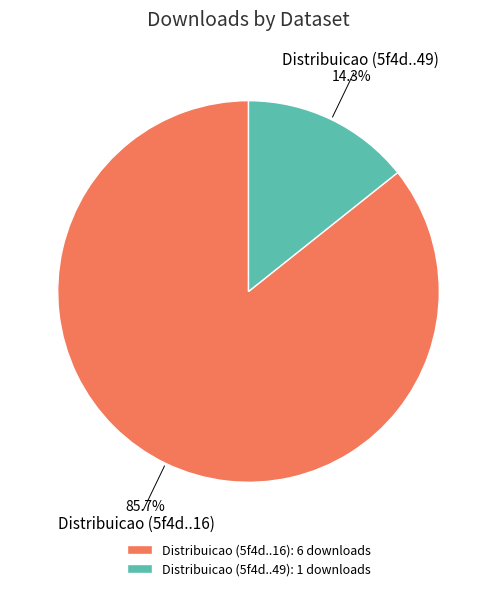

Is there any slice that represents more than half of the pie?

Yes